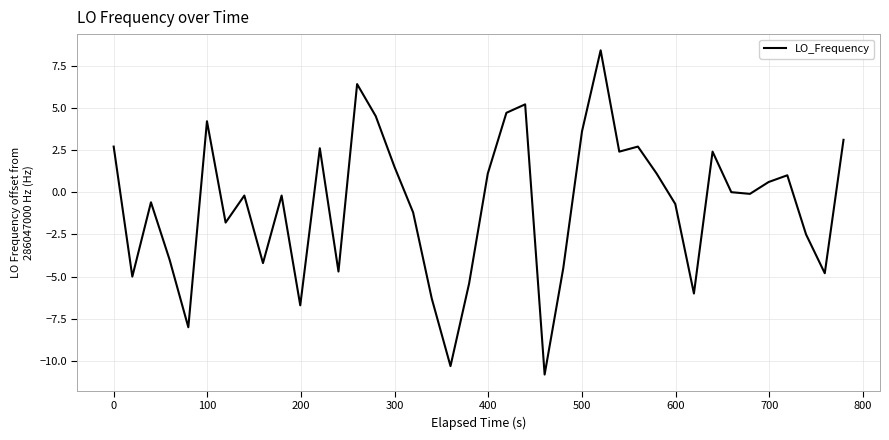

What is the greatest value displayed?

8.4